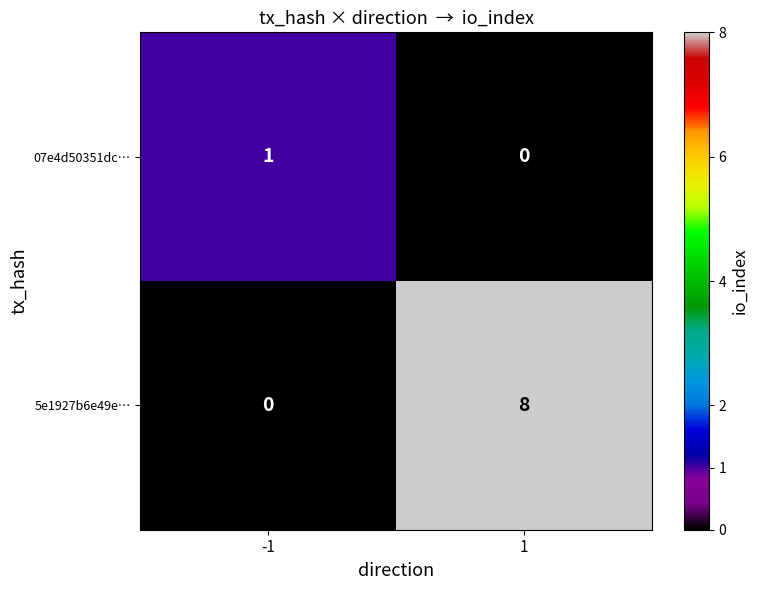

Count the number of data series in this chart.

2